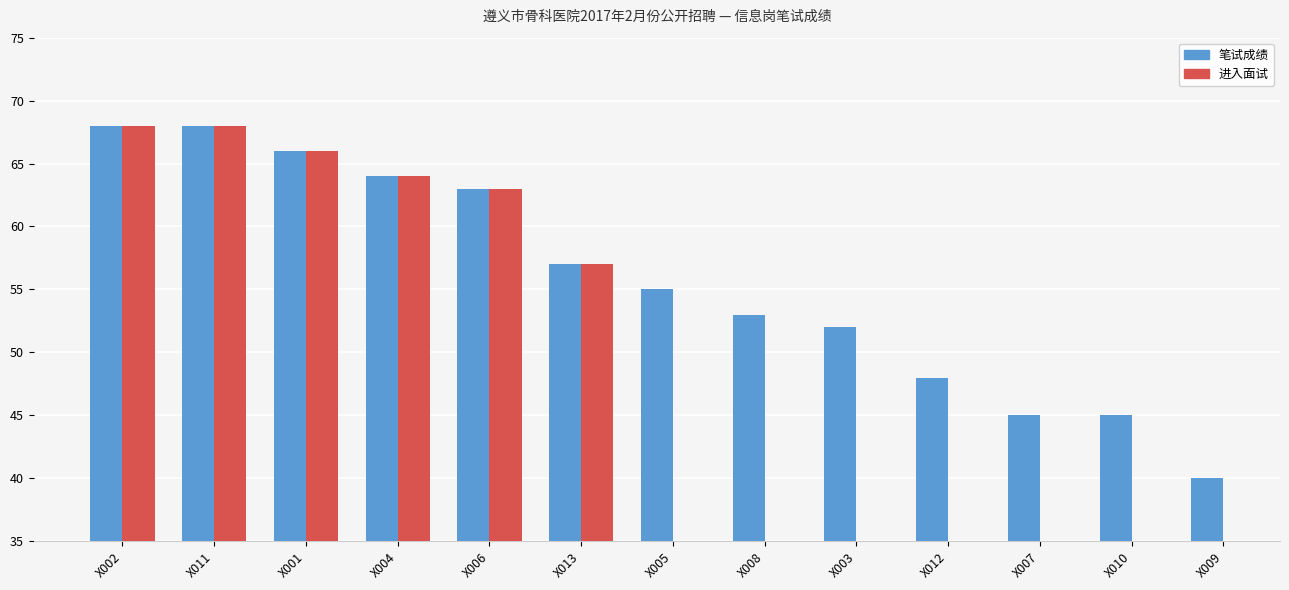

How many bars are there in total?

26